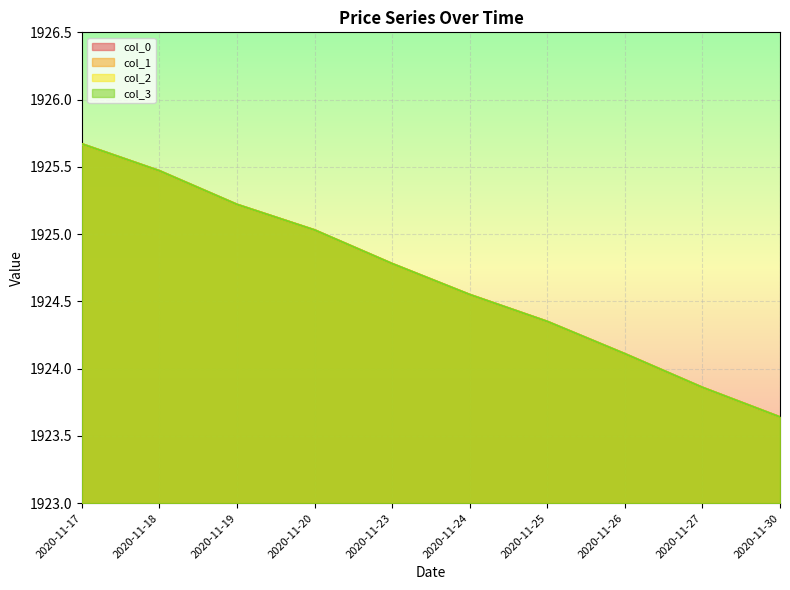

The value of col_3 at 2020-11-26 is 1924.1. True or false?

True